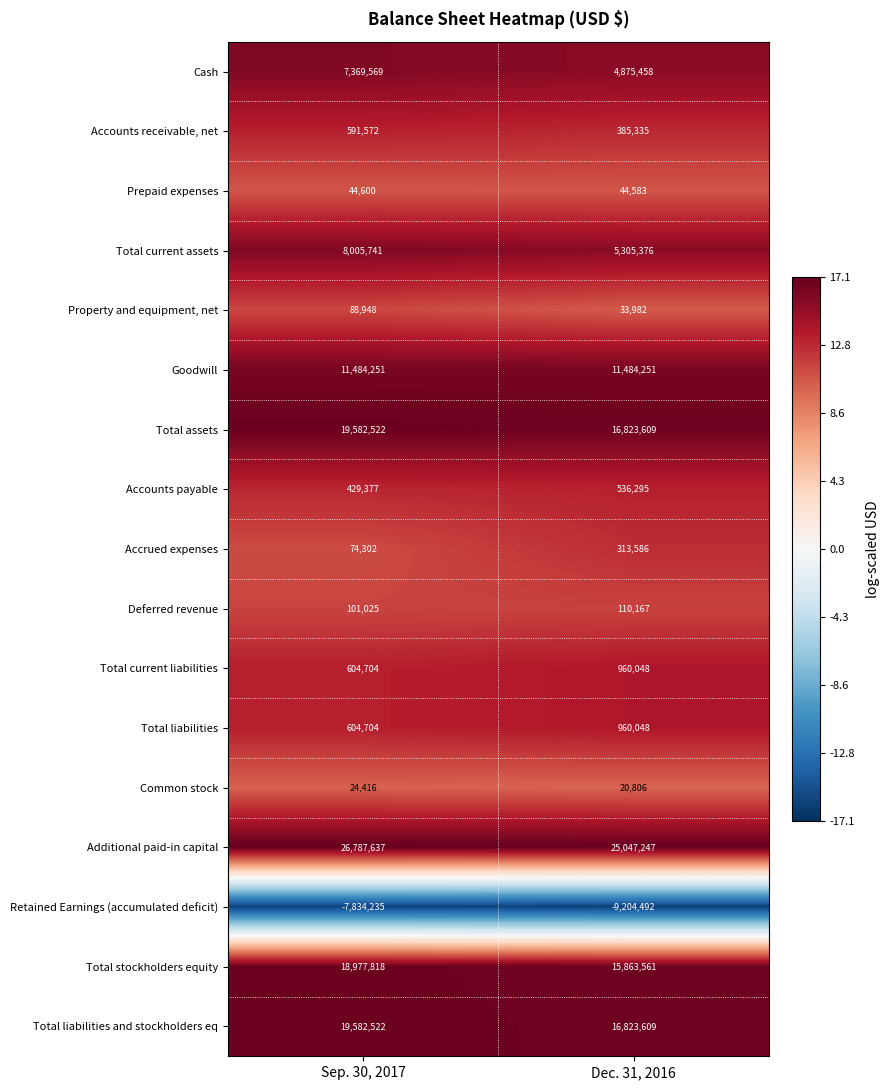

Is it true that Accounts receivable, net equals 591572 at Sep. 30, 2017?

True